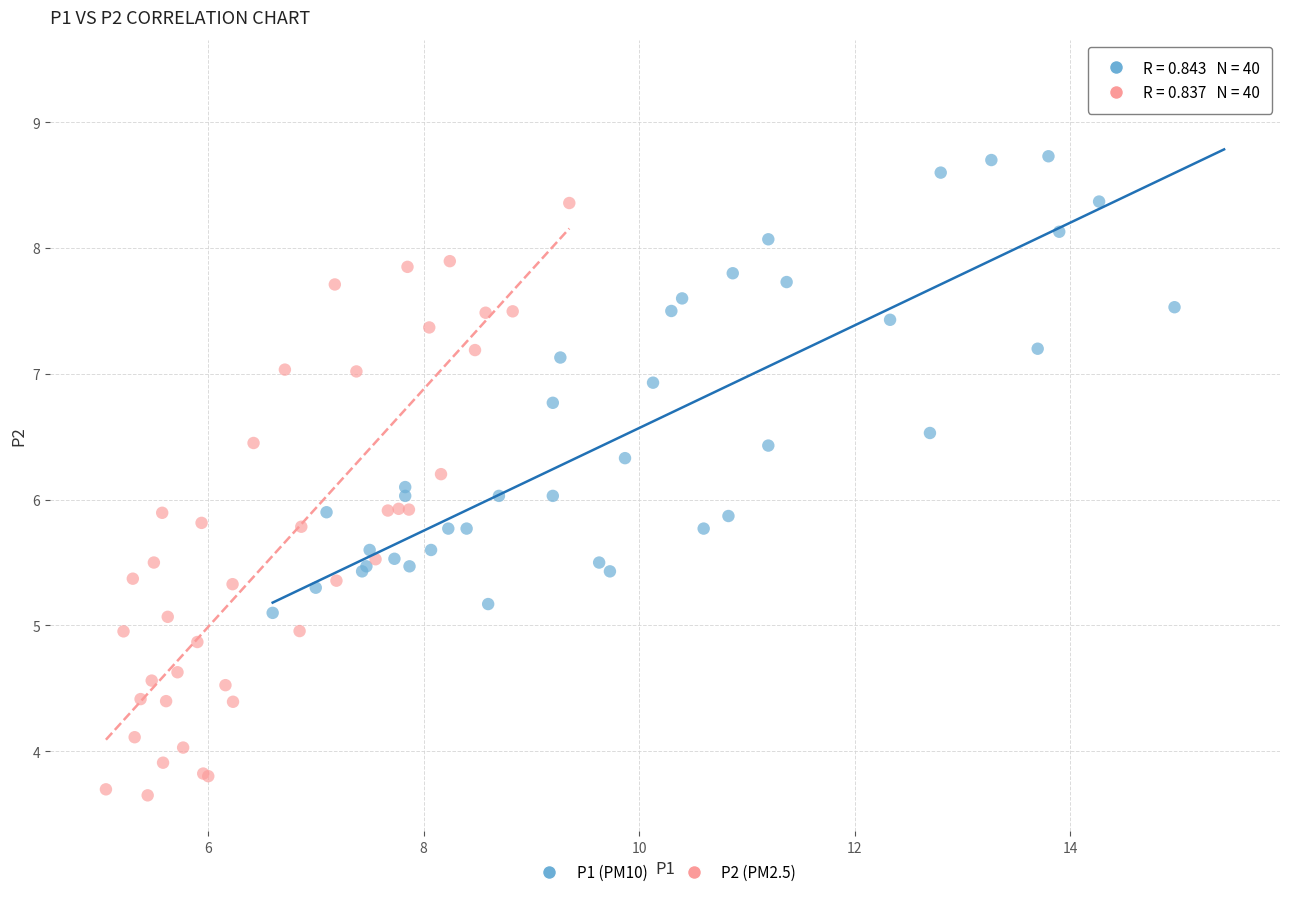

Which series reaches the minimum Y coordinate?

P2 (PM2.5)